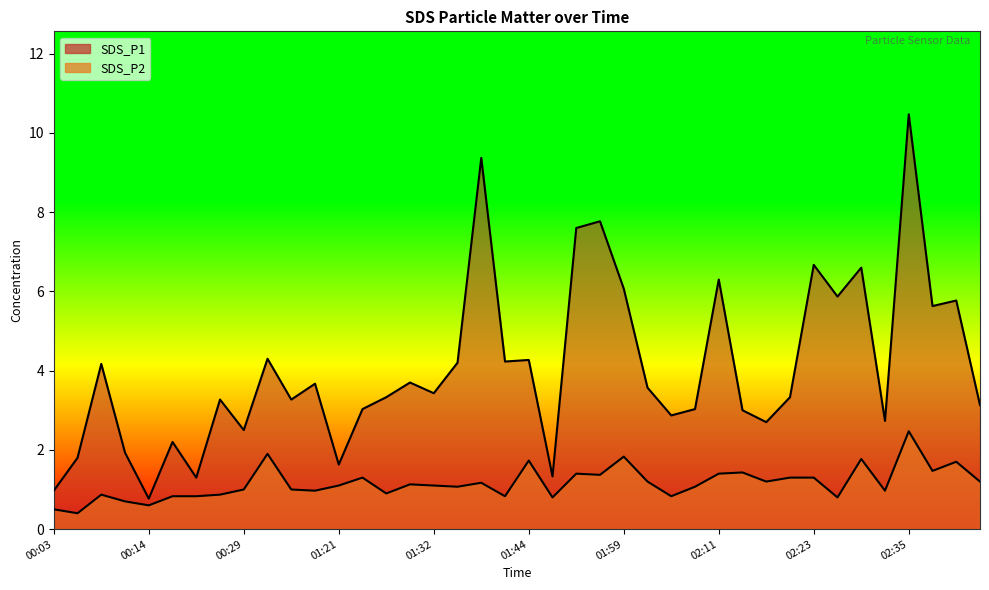

Reading left to right, what are all the values shown in this chart?

SDS_P1: 00:03=1.0	00:06=1.8	00:09=4.2	00:12=1.9	00:14=0.8	00:20=2.2	00:23=1.3	00:26=3.3	00:29=2.5	01:01=4.3	01:08=3.3	01:18=3.7	01:21=1.6	01:24=3.0	01:26=3.3	01:29=3.7	01:32=3.4	01:35=4.2	01:38=9.4	01:41=4.2	01:44=4.3	01:47=1.3	01:53=7.6	01:56=7.8	01:59=6.1	02:02=3.6	02:05=2.9	02:08=3.0	02:11=6.3	02:14=3.0	02:17=2.7	02:20=3.3	02:23=6.7	02:26=5.9	02:29=6.6	02:32=2.7	02:35=10.5	02:40=5.6	02:43=5.8	02:46=3.1
SDS_P2: 00:03=0.5	00:06=0.4	00:09=0.9	00:12=0.7	00:14=0.6	00:20=0.8	00:23=0.8	00:26=0.9	00:29=1.0	01:01=1.9	01:08=1.0	01:18=1.0	01:21=1.1	01:24=1.3	01:26=0.9	01:29=1.1	01:32=1.1	01:35=1.1	01:38=1.2	01:41=0.8	01:44=1.7	01:47=0.8	01:53=1.4	01:56=1.4	01:59=1.8	02:02=1.2	02:05=0.8	02:08=1.1	02:11=1.4	02:14=1.4	02:17=1.2	02:20=1.3	02:23=1.3	02:26=0.8	02:29=1.8	02:32=1.0	02:35=2.5	02:40=1.5	02:43=1.7	02:46=1.2